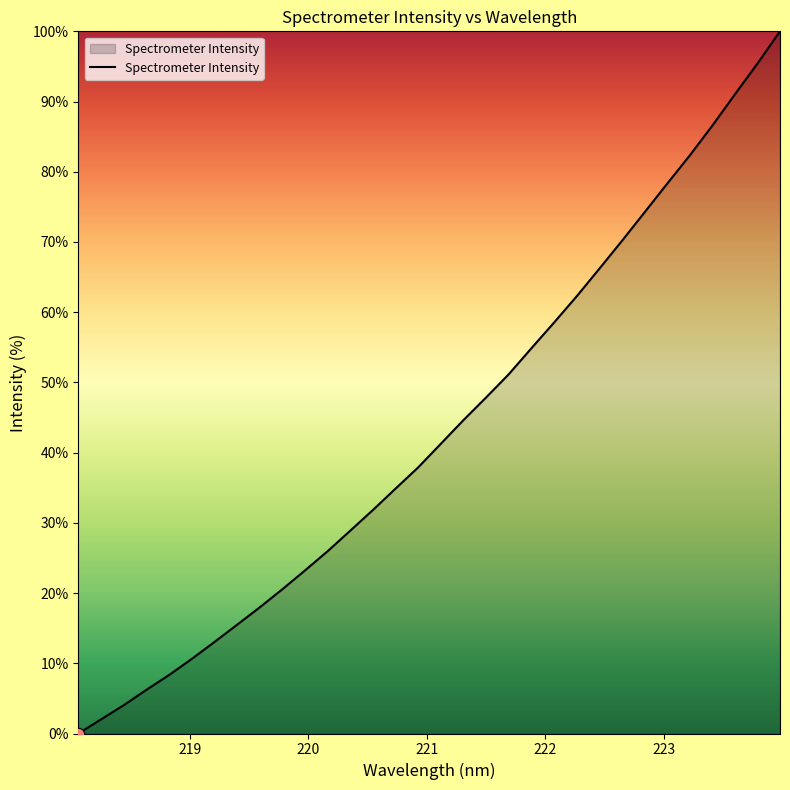

What is the difference between the maximum and minimum values?

100.0